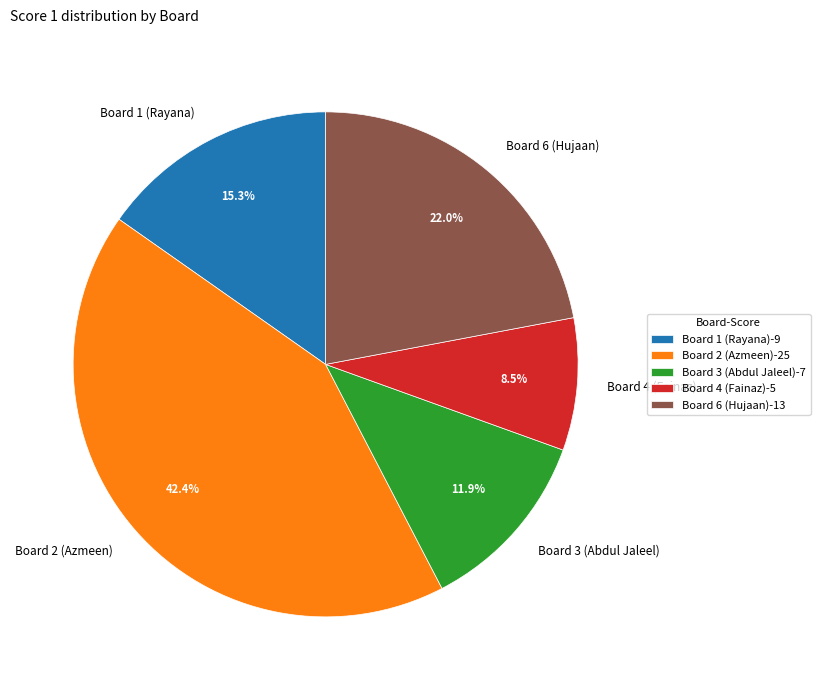

What is the ratio of the value at Board 6 (Hujaan) to the value at Board 1 (Rayana)?

1.4